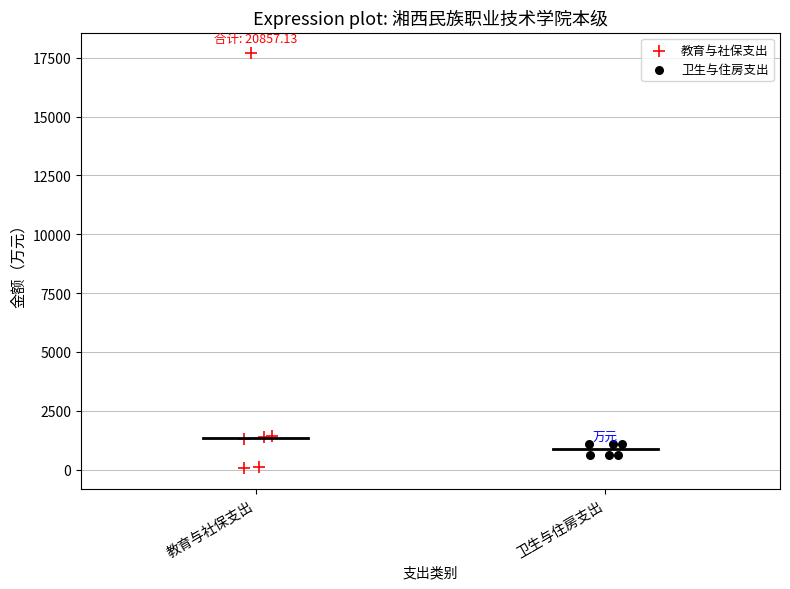

Which series contains the highest Y value?

教育与社保支出